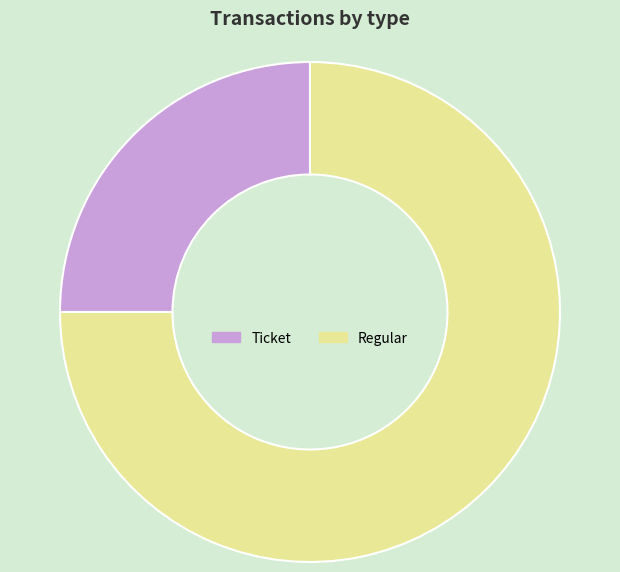

Between Regular and Ticket, which is larger?

Regular